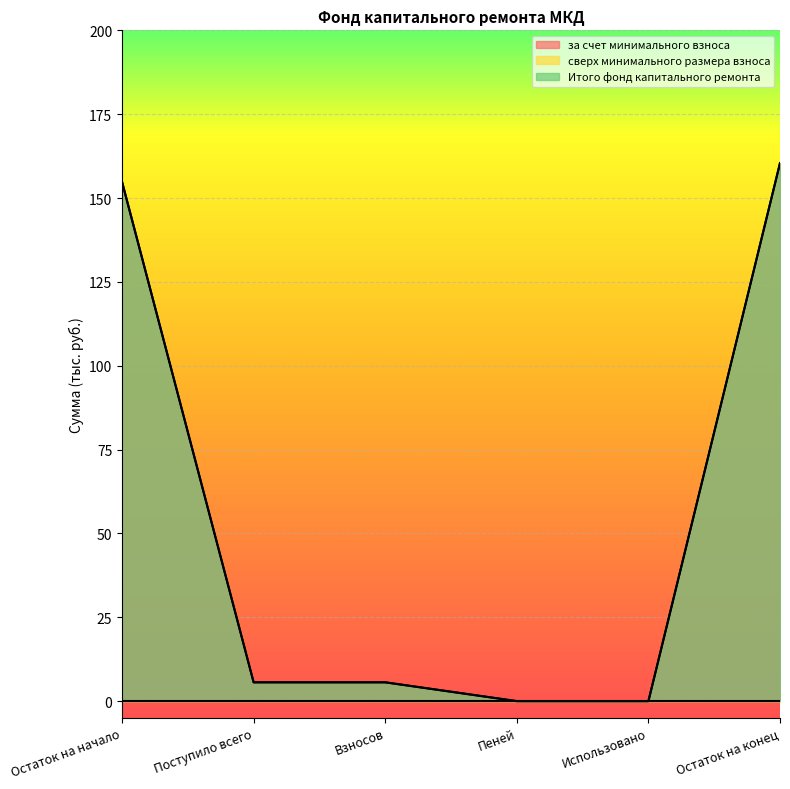

True or false: Итого фонд капитального ремонта and за счет минимального взноса intersect in this chart.

False